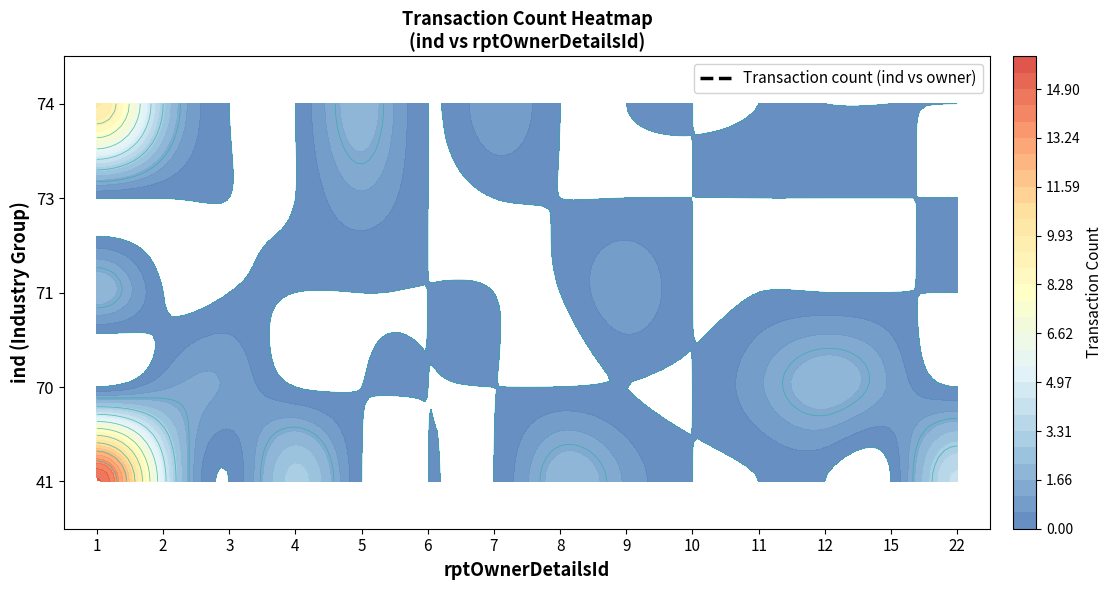

List the series in order of their peak value, highest first.

41, 74, 70, 71, 73